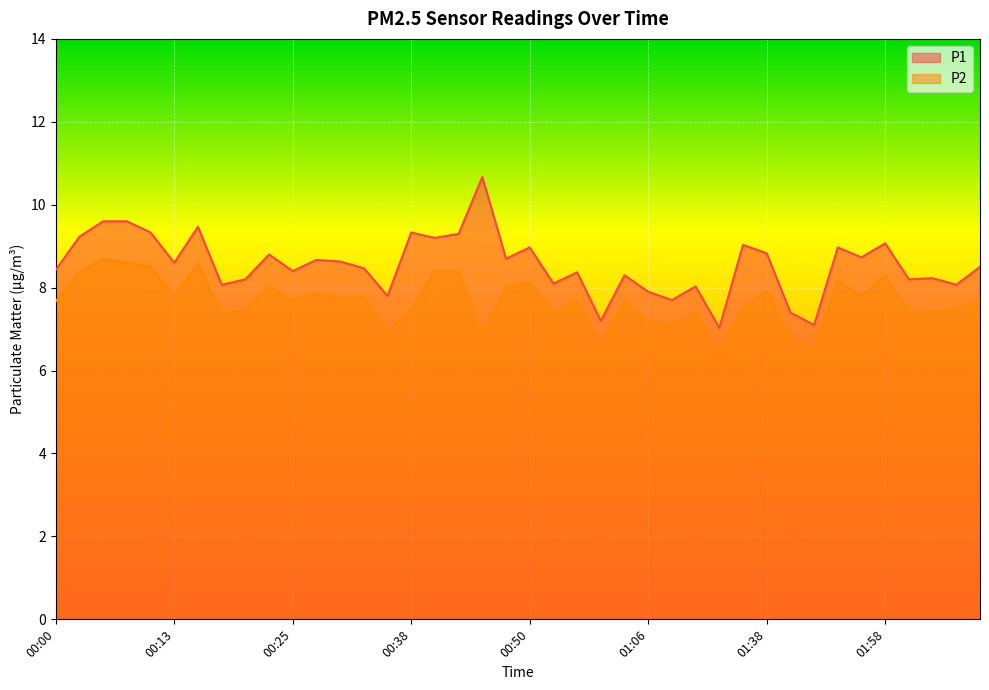

Is it true that P1 equals 16.4 at 00:43?

False